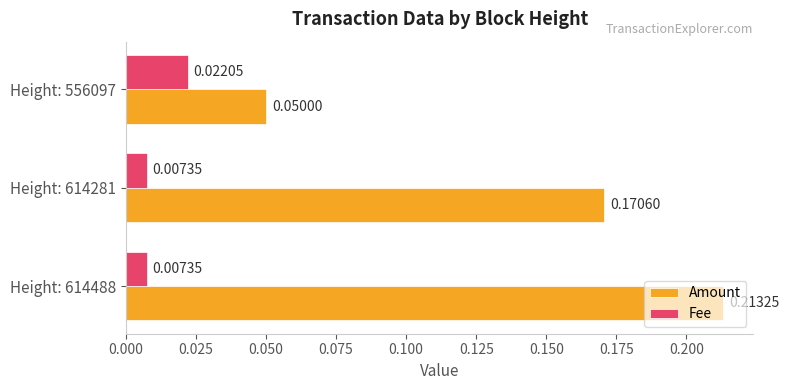

Is the value of Fee at Height: 614488 greater than the value of Amount at Height: 614281?

No